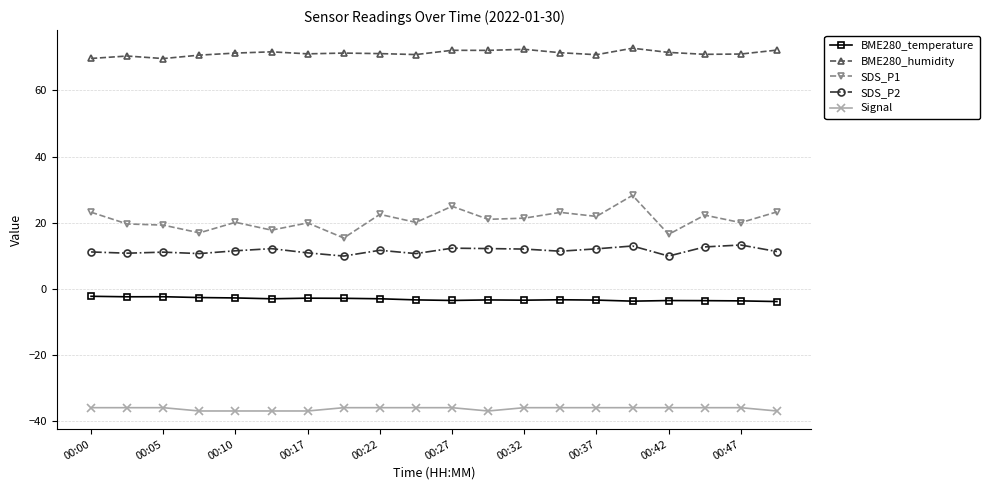

At how many categories does at least one series exceed 42?

20